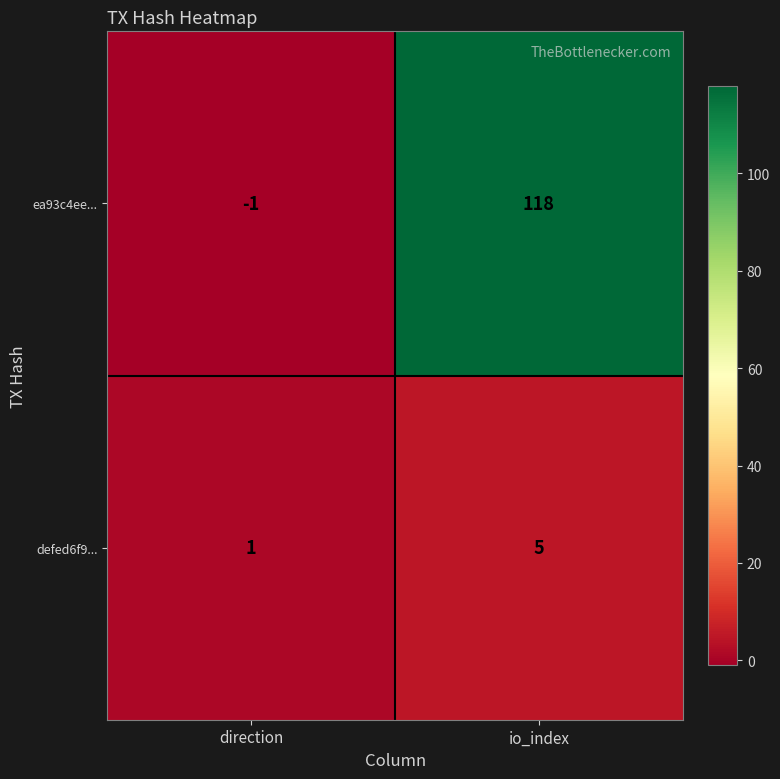

Is the value of ea93c4ee... at direction greater than the value of defed6f9... at direction?

No